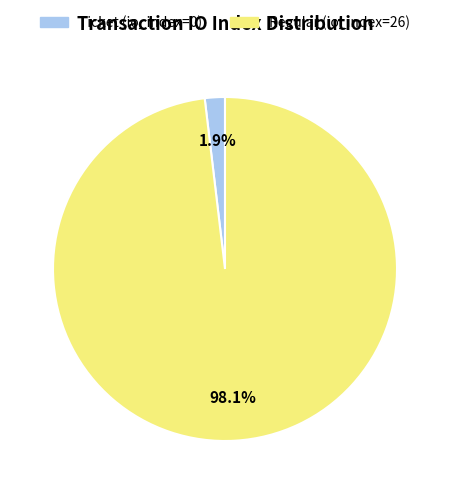

What percentage is NOT represented by Regular (io_index=26)?

1.9%